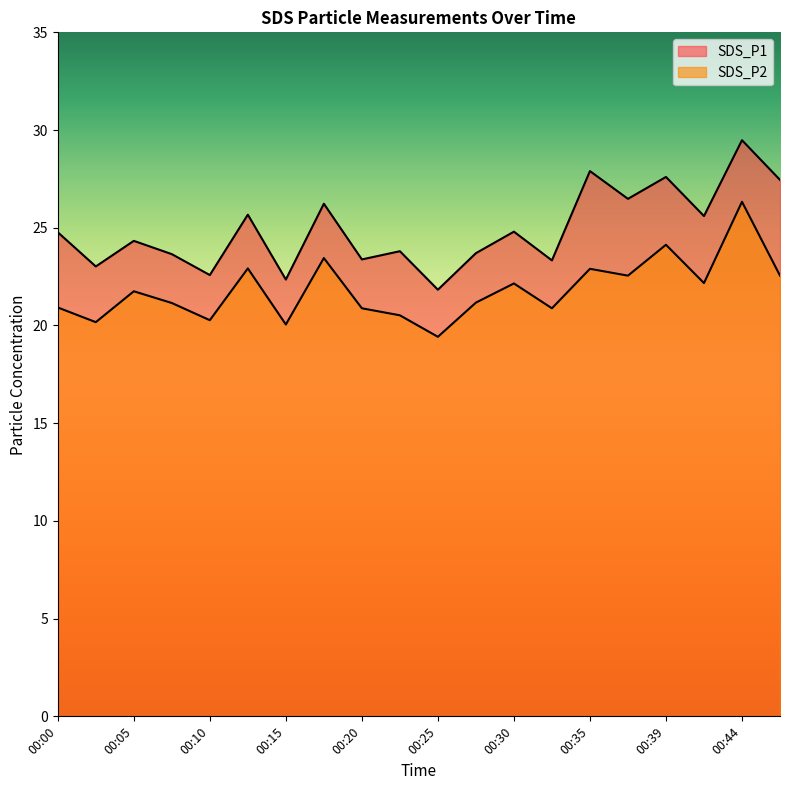

What is the average value of the SDS_P1 series?

24.9